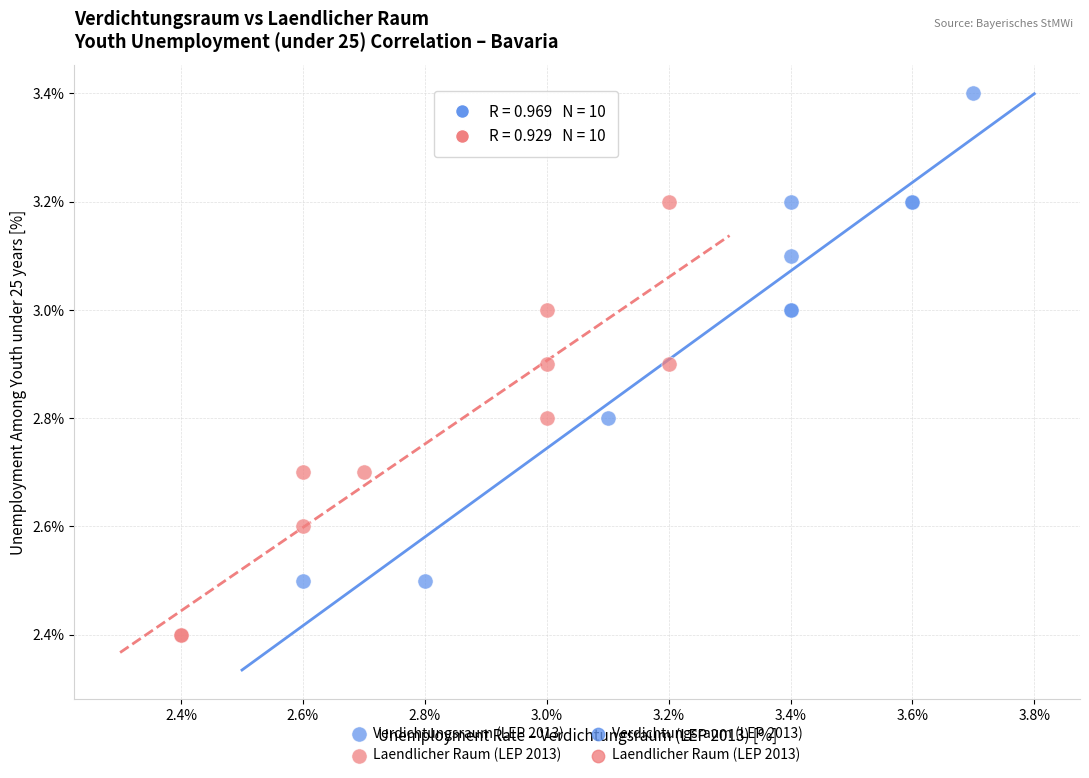

Which series has the largest Y range (max minus min)?

Verdichtungsraum (LEP 2013)